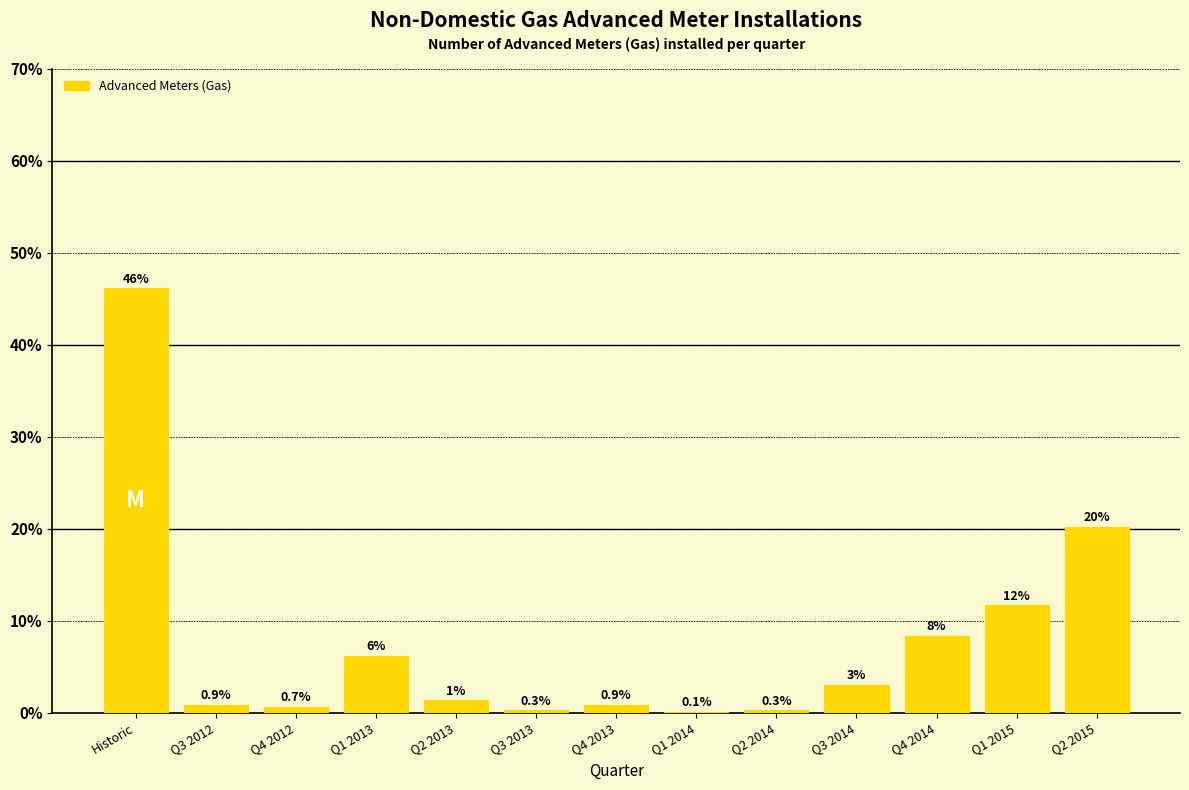

What is the greatest value displayed?

46.1